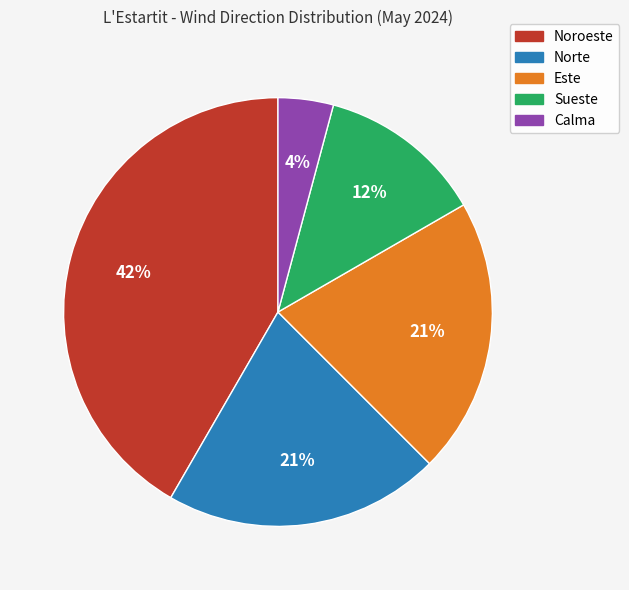

Combined, do Noroeste and Calma account for over 50%?

No